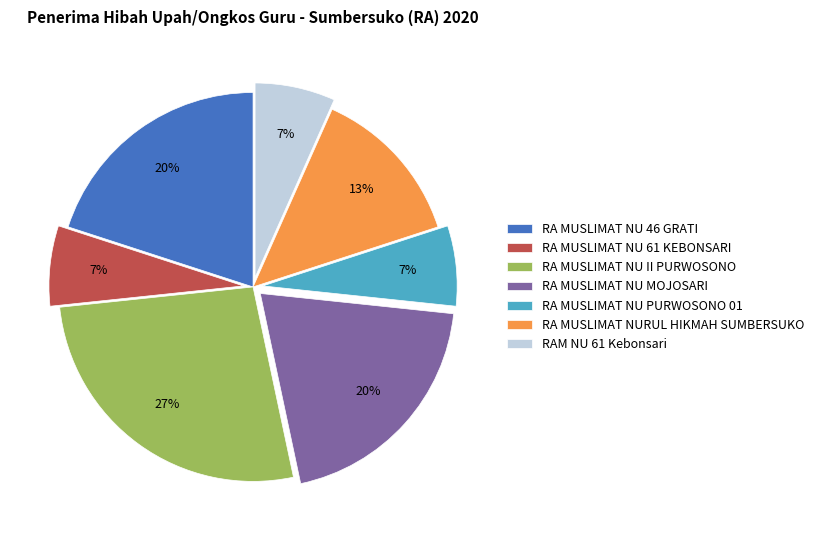

Does RAM NU 61 Kebonsari represent more than half of the total?

No